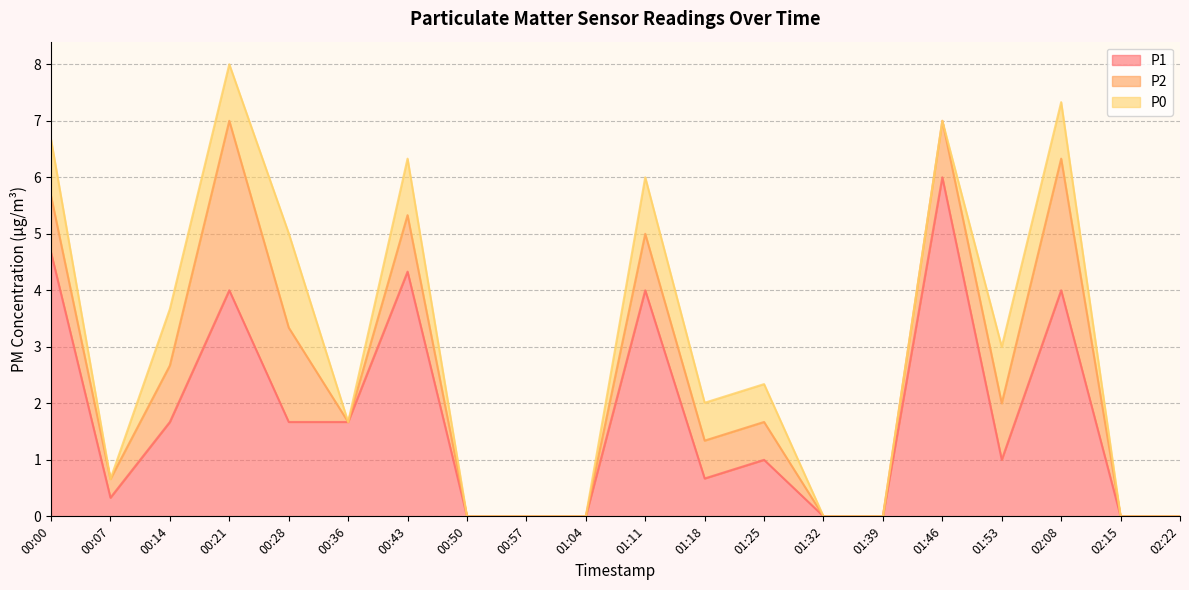

Between 00:21 and 01:11, which series saw the biggest shift?

P2